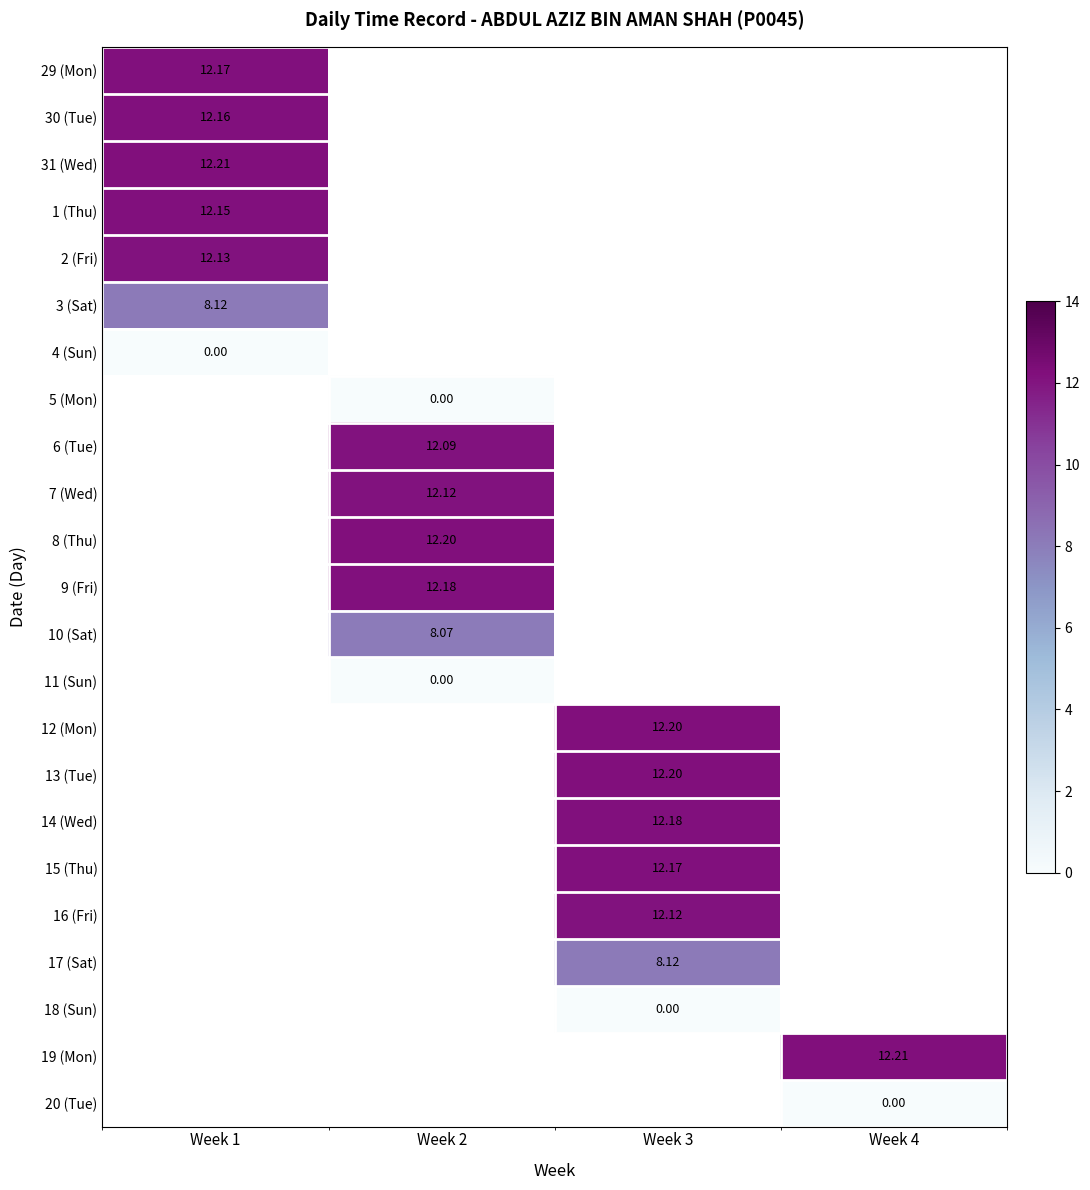

What is the lowest value of the 30 (Tue) series?

12.2